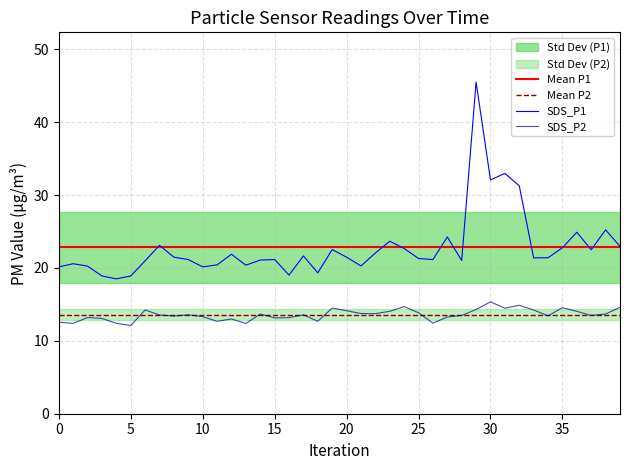

True or false: SDS_P1 and SDS_P2 intersect in this chart.

False